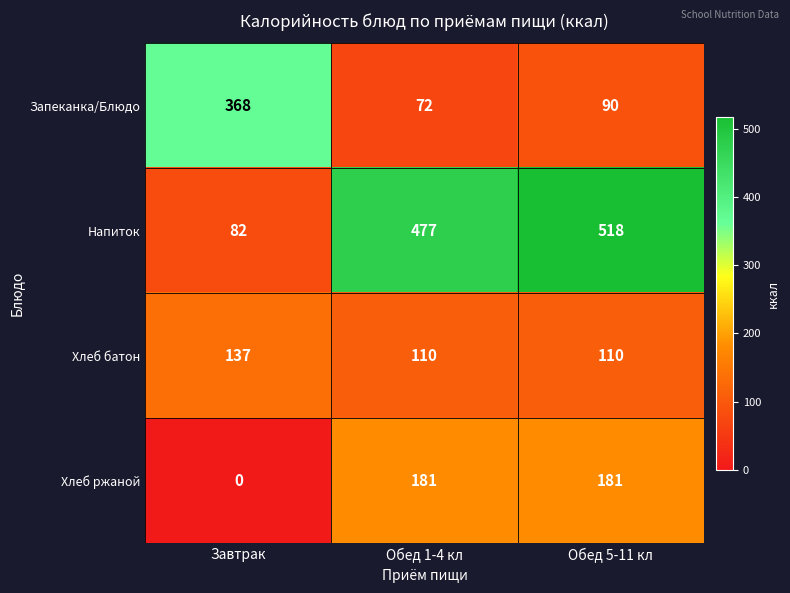

Reading left to right, extract all data points from this chart.

Запеканка/Блюдо: Завтрак=368	Обед 1-4 кл=72	Обед 5-11 кл=90
Напиток: Завтрак=82	Обед 1-4 кл=477	Обед 5-11 кл=518
Хлеб батон: Завтрак=137	Обед 1-4 кл=110	Обед 5-11 кл=110
Хлеб ржаной: Завтрак=0	Обед 1-4 кл=181	Обед 5-11 кл=181